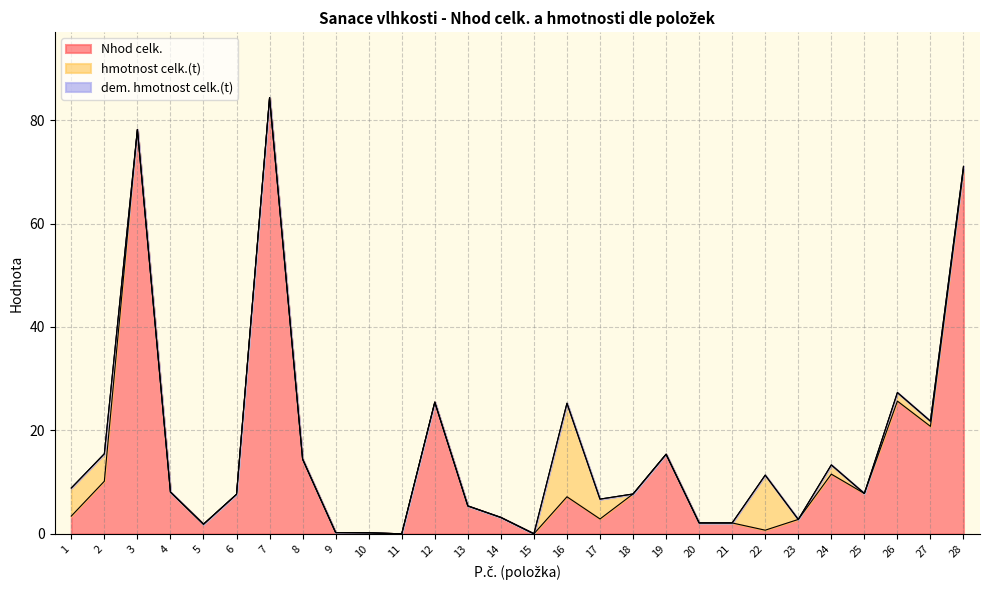

Reading left to right, list all the values displayed in this chart.

Nhod celk.: 1=3.4	2=10.2	3=78.2	4=8.1	5=1.9	6=7.6	7=84.4	8=14.4	9=0.2	10=0.2	11=0.0	12=25.5	13=5.4	14=3.2	15=0.0	16=7.2	17=2.9	18=7.7	19=15.4	20=2.1	21=2.1	22=0.7	23=2.8	24=11.5	25=7.8	26=25.7	27=20.8	28=70.4
hmotnost celk.(t): 1=5.4	2=5.3	3=0.0	4=0.0	5=0.0	6=0.0	7=0.0	8=0.0	9=0.0	10=0.0	11=0.0	12=0.0	13=0.0	14=0.0	15=0.0	16=18.1	17=3.8	18=0.0	19=0.0	20=0.0	21=0.0	22=10.6	23=0.0	24=1.8	25=0.0	26=1.7	27=1.0	28=0.6
dem. hmotnost celk.(t): 1=0.0	2=0.0	3=0.0	4=0.0	5=0.0	6=0.0	7=0.0	8=0.0	9=0.0	10=0.0	11=0.0	12=0.0	13=0.0	14=0.0	15=0.0	16=0.0	17=0.0	18=0.0	19=0.0	20=0.0	21=0.0	22=0.0	23=0.0	24=0.0	25=0.0	26=0.0	27=0.0	28=0.0